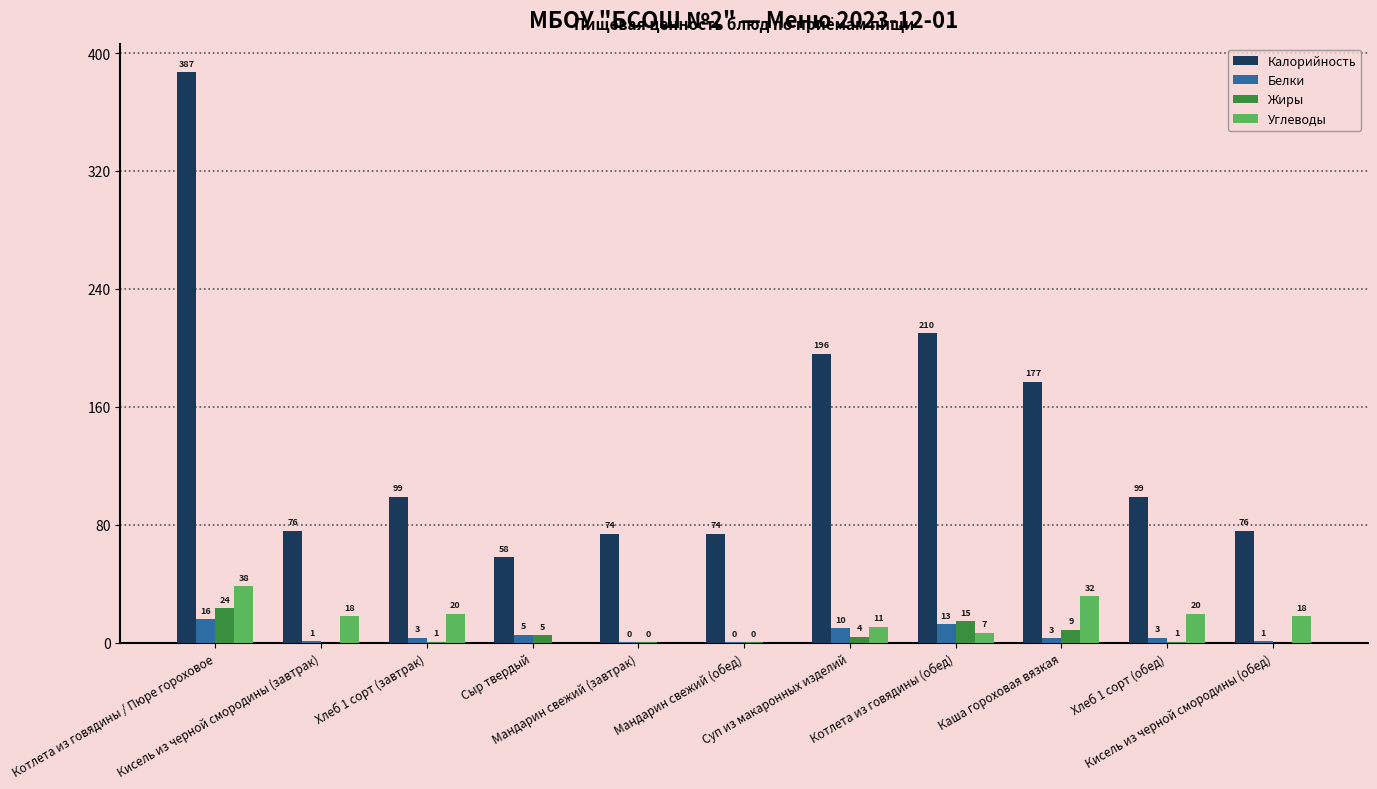

What is the sum of the Калорийность values at Суп из макаронных изделий and Каша гороховая вязкая?

373.0